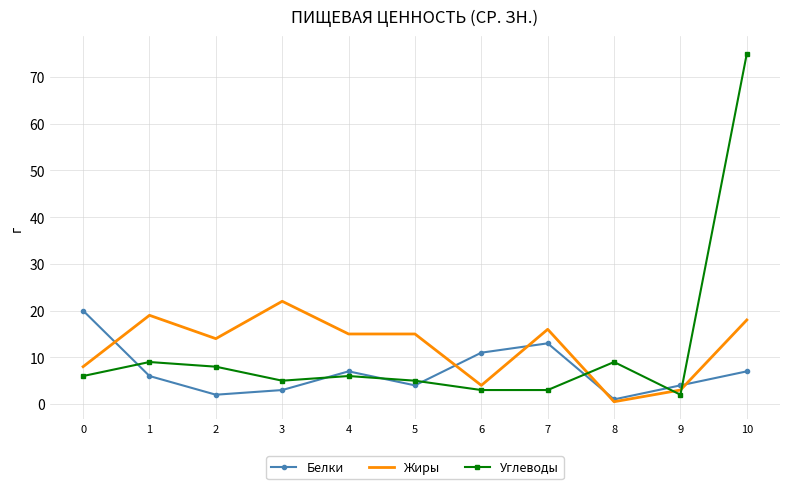

Where is Белки nearest to the value 10?

6